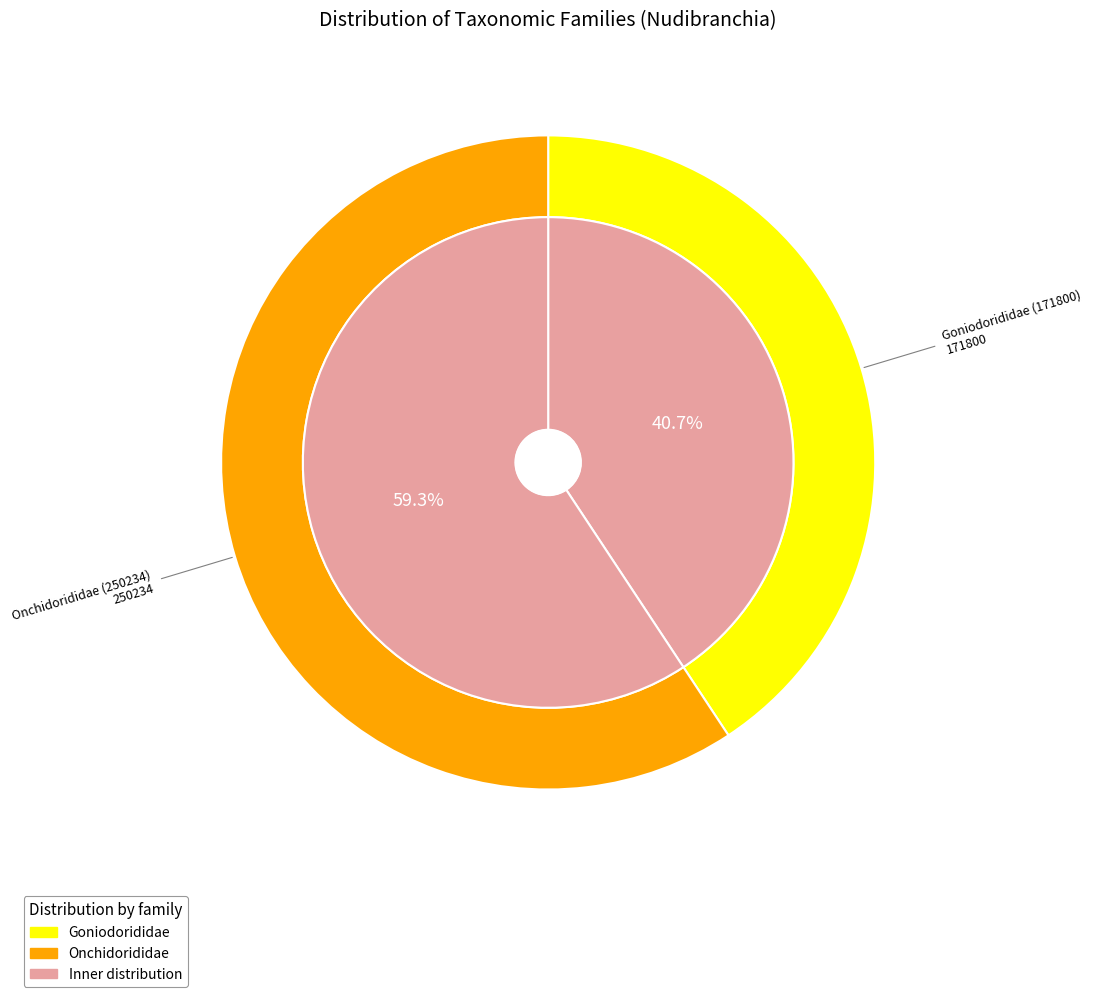

Which category has the smallest portion of the pie?

Goniodorididae (171800)